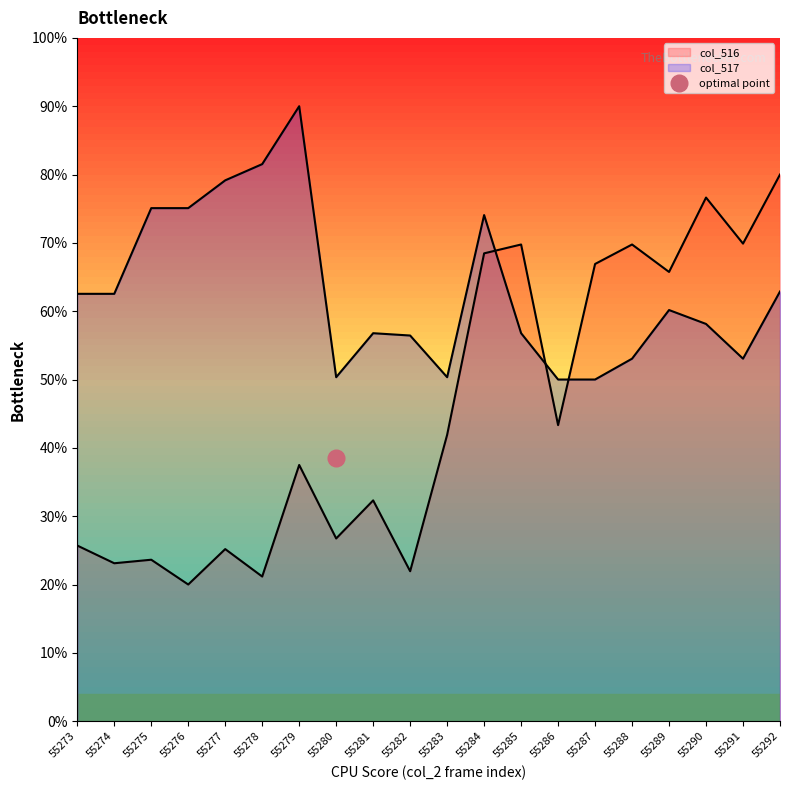

Reading left to right, list all the values displayed in this chart.

col_516: 55273=25.7	55274=23.1	55275=23.6	55276=20.0	55277=25.2	55278=21.2	55279=37.5	55280=26.7	55281=32.3	55282=21.9	55283=41.9	55284=68.5	55285=69.8	55286=43.3	55287=66.9	55288=69.8	55289=65.7	55290=76.6	55291=69.9	55292=80.0
col_517: 55273=62.5	55274=62.5	55275=75.1	55276=75.1	55277=79.2	55278=81.5	55279=90.0	55280=50.3	55281=56.8	55282=56.4	55283=50.3	55284=74.1	55285=56.8	55286=50.0	55287=50.0	55288=53.1	55289=60.2	55290=58.1	55291=53.1	55292=62.9